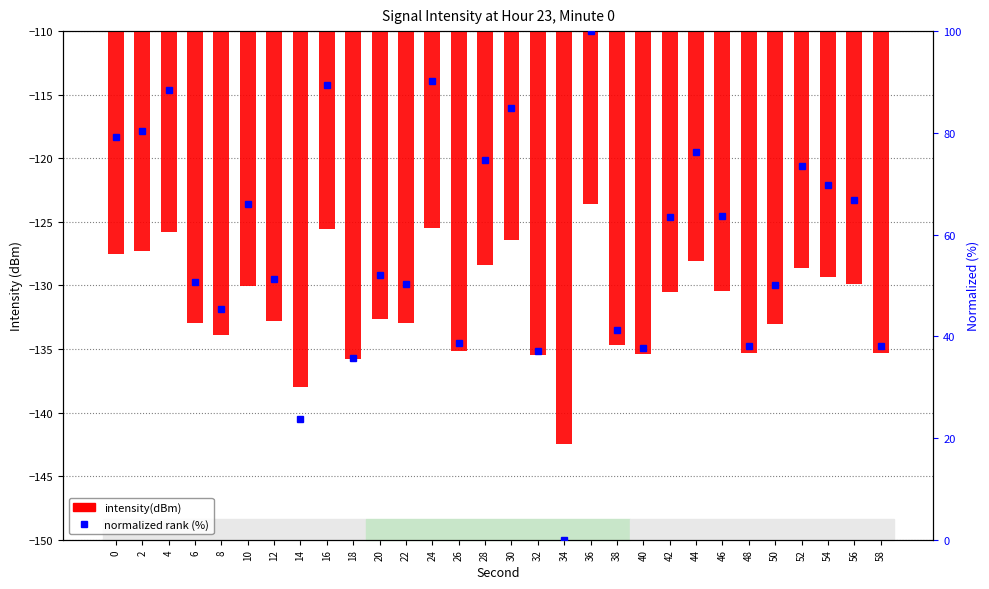

The normalized rank (%) series shows 14.6 at 14. True or false?

False